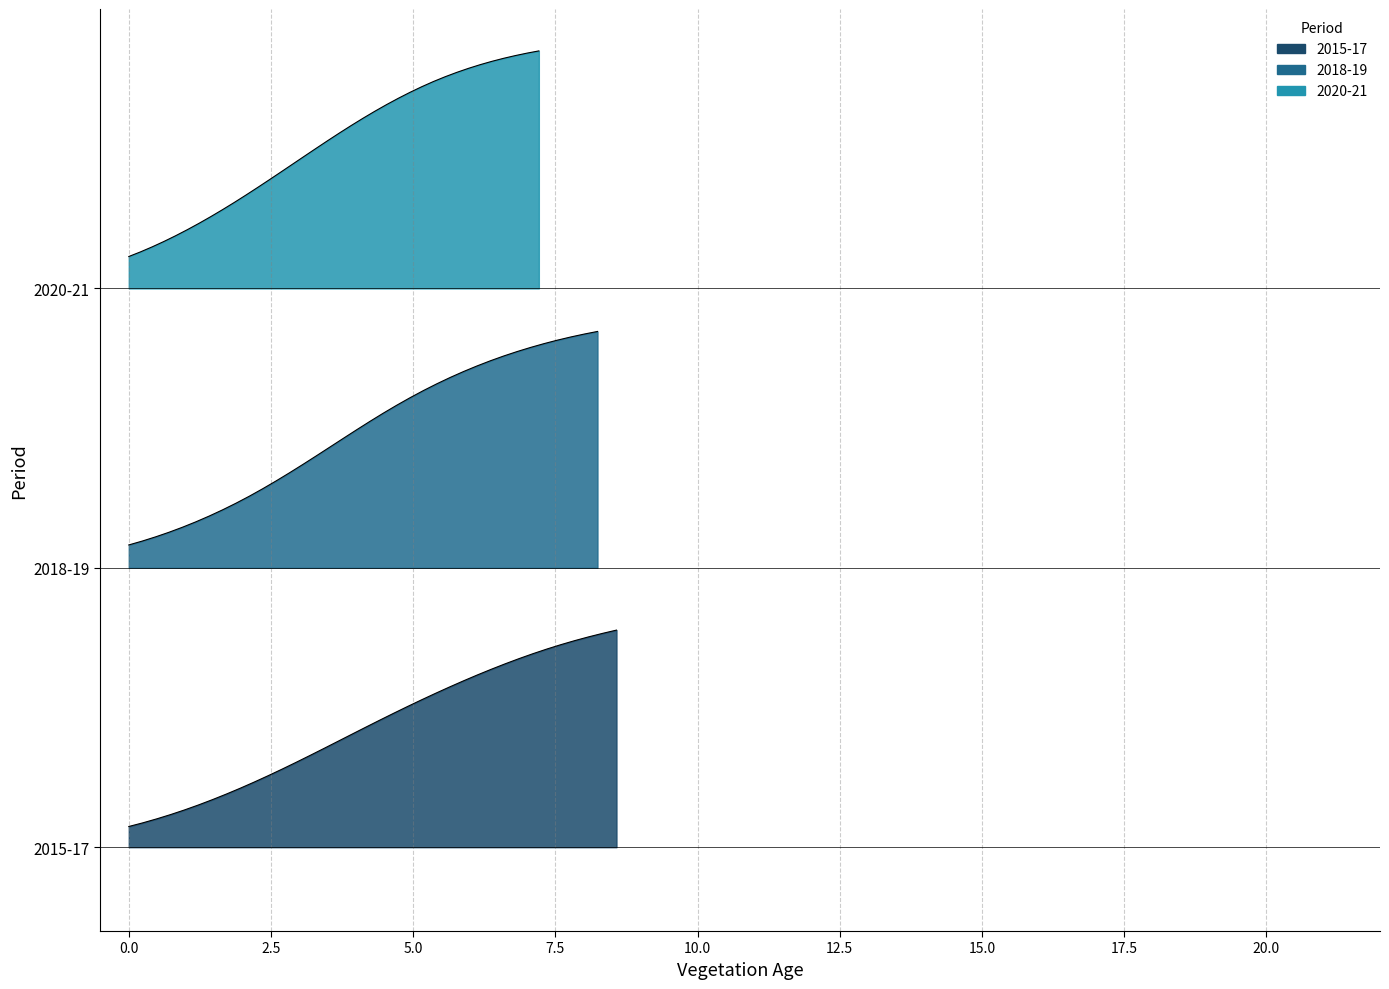

What is the average value of the 2020-21 density series?

4.0